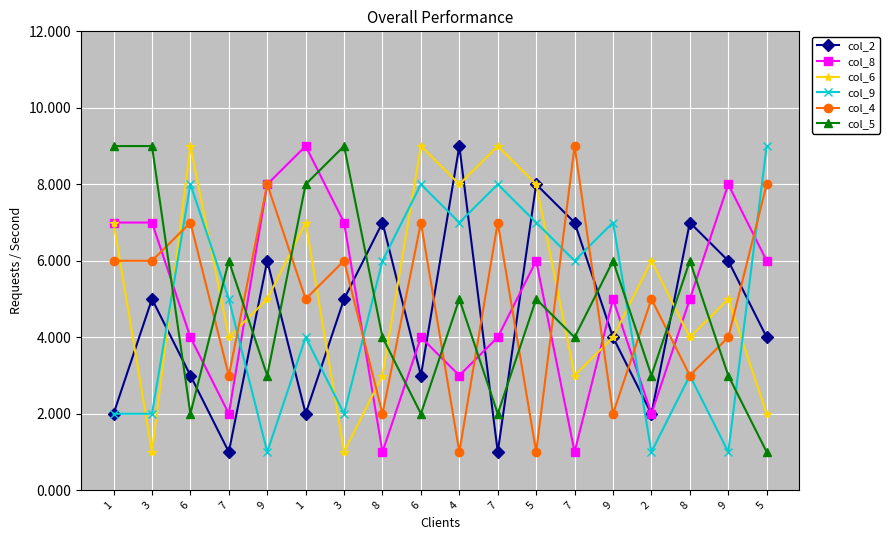

At how many categories does at least one series exceed 3?

18